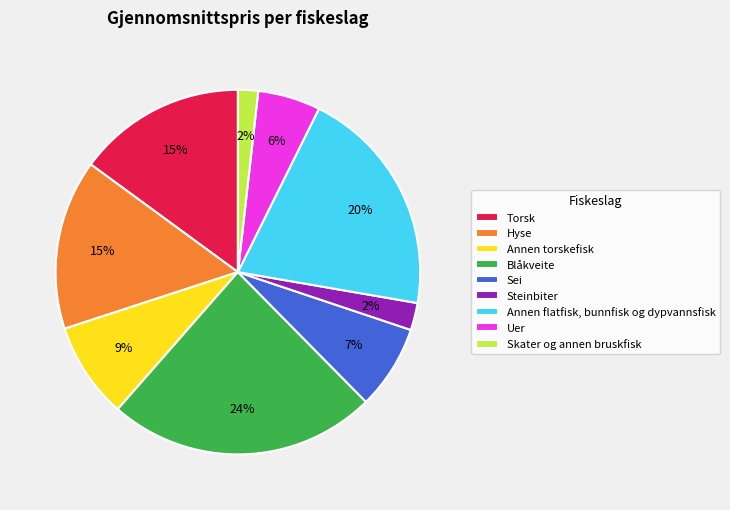

How many segments does this pie chart have?

9